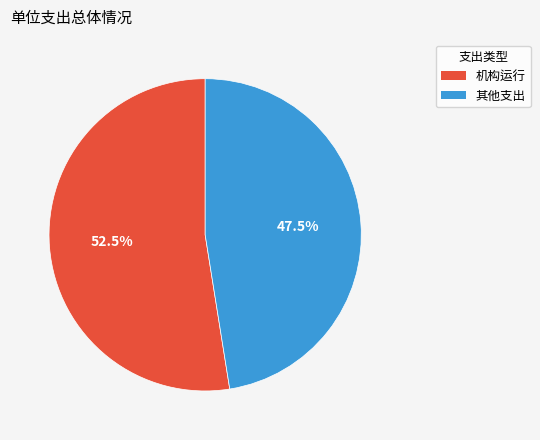

Does any single category account for the majority?

Yes